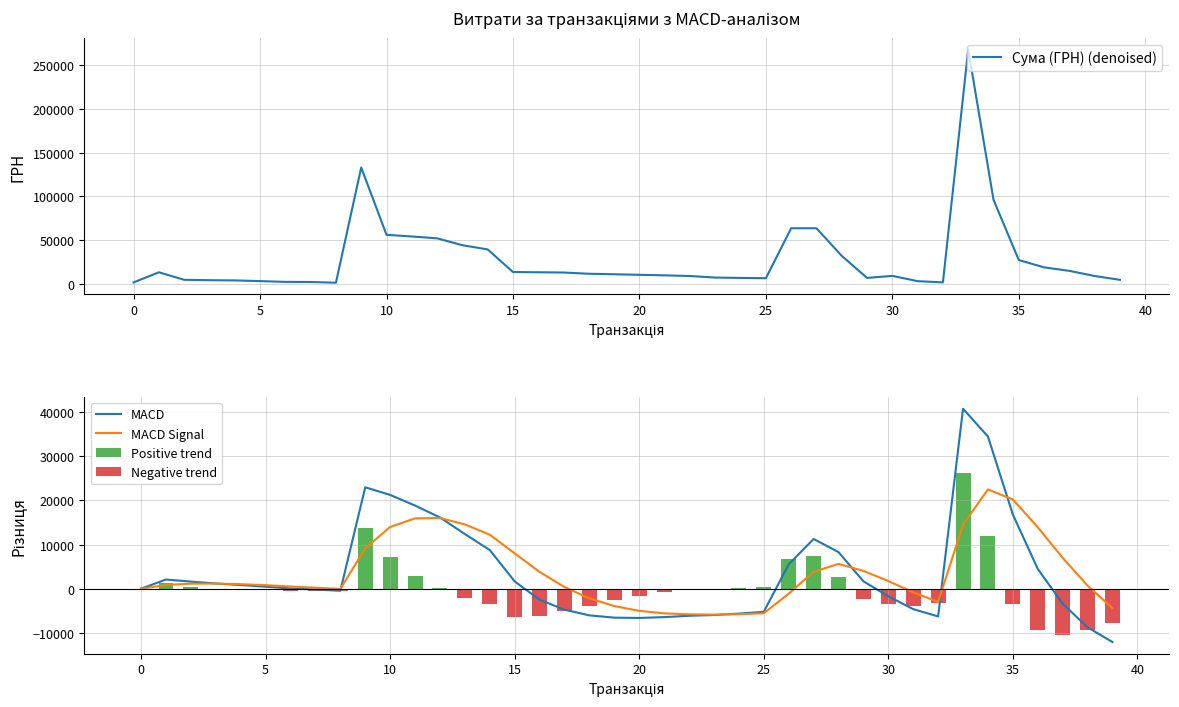

What is the maximum value for Сума (ГРН) (denoised)?

267680.0